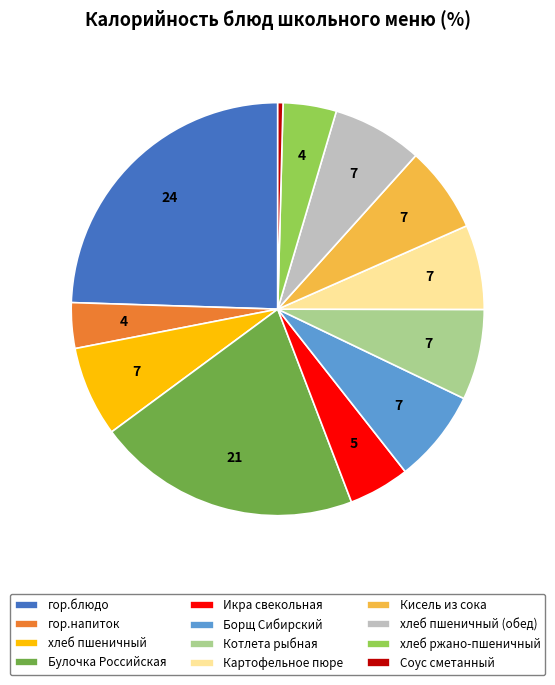

How many slices are in this pie chart?

12